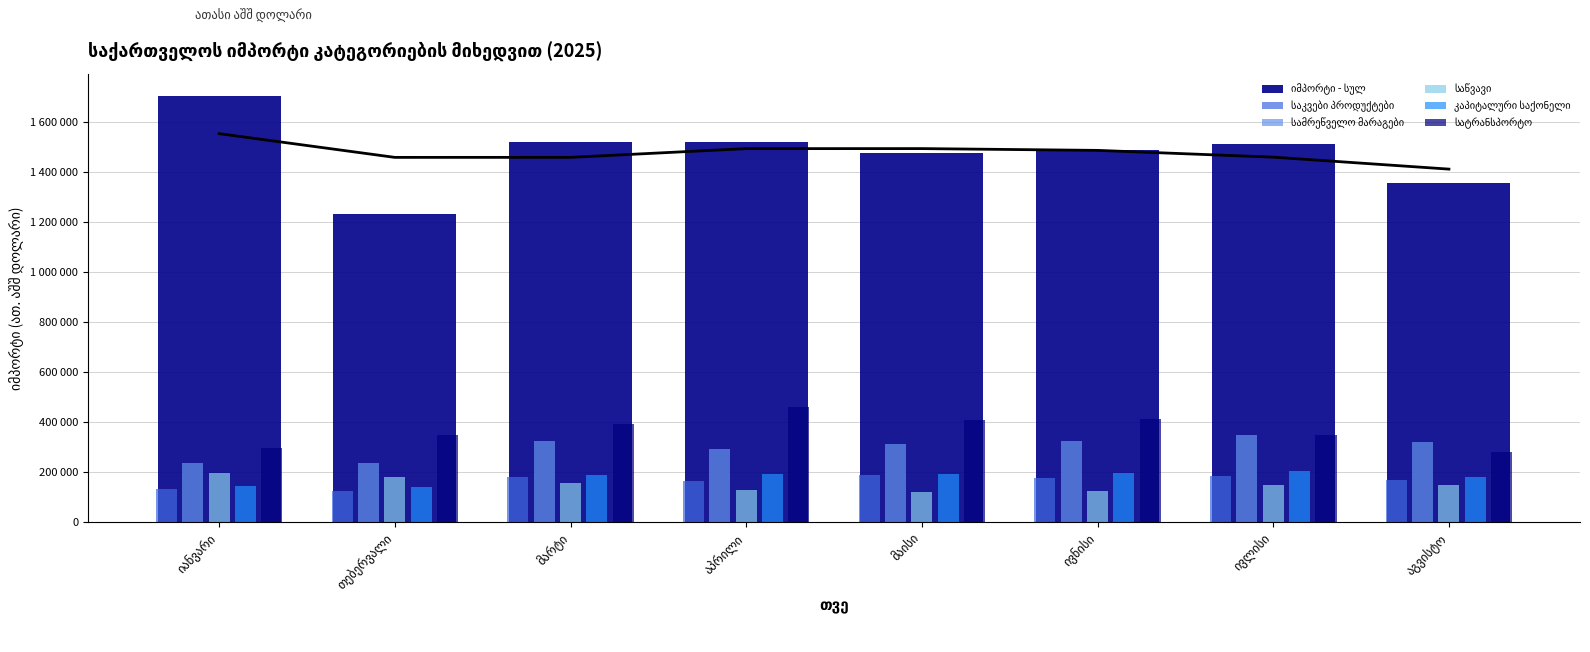

Reading left to right, transcribe all the data shown in this chart.

იმპორტი - სულ: 1703028.8	1231741.2	1517078.3	1519240.1	1476402.3	1487861.7	1511863.5	1355464.6
საკვები პროდუქტები: 132015.6	122512.6	178275.1	164662.5	186329.2	176683.5	183993.7	167358.6
სამრეწველო მარაგები: 236823.5	236576.4	323667.2	293339.0	311958.5	323880.7	349004.3	319565.3
საწვავი: 194628.5	180885.7	156286.2	129290.7	118236.6	123982.3	146524.3	147178.5
კაპიტალური საქონელი: 141950.7	139303.9	188910.7	193159.7	192652.4	195989.0	205011.4	181164.0
სატრანსპორტო: 293889.2	348899.0	389638.9	459715.8	409314.5	409801.8	349483.4	281563.6